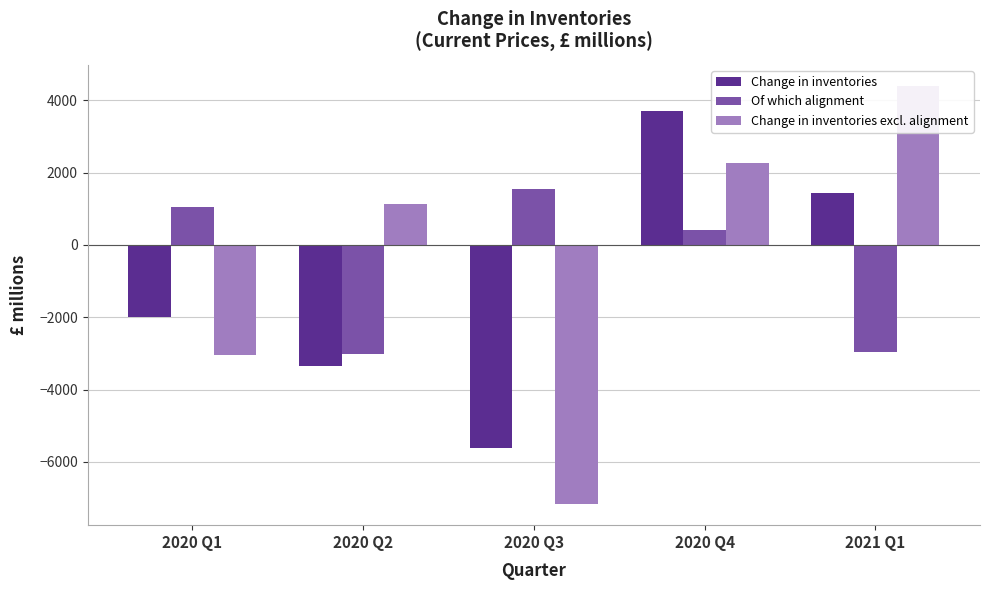

What are all the series names shown in the legend?

Change in inventories, Of which alignment, Change in inventories excl. alignment